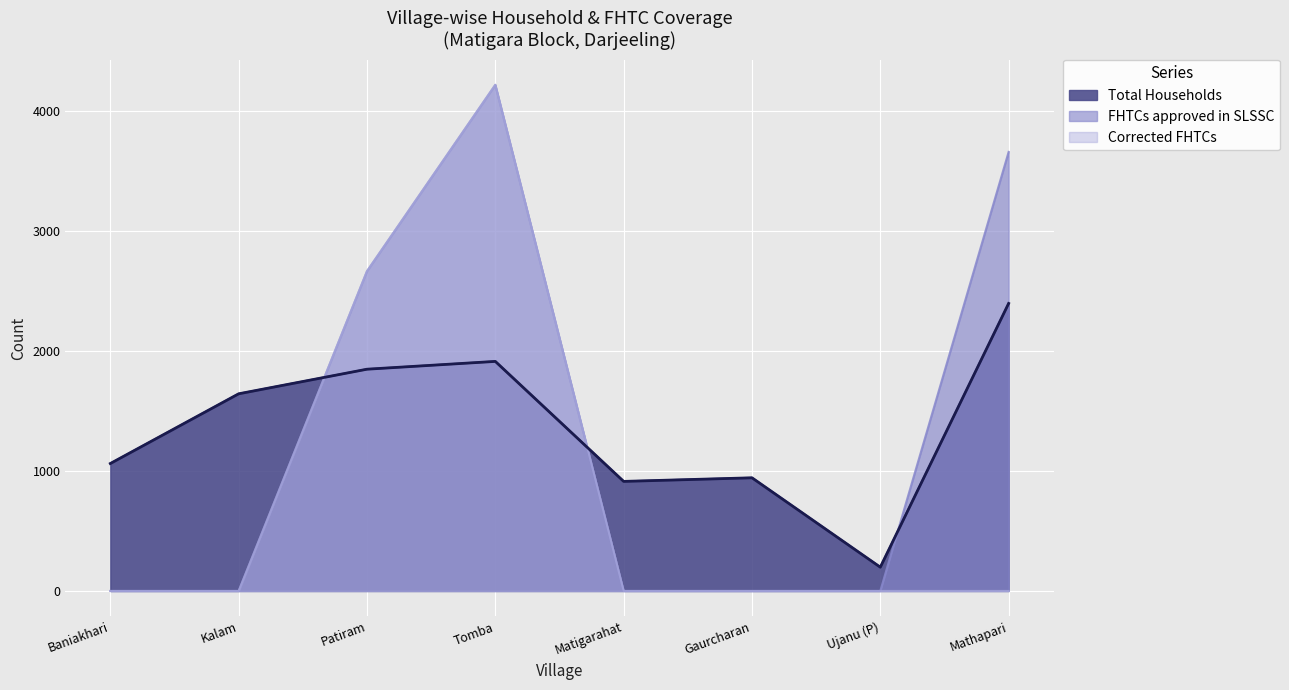

Which series ends up on top after the final intersection of FHTCs approved in SLSSC and Total Households?

FHTCs approved in SLSSC